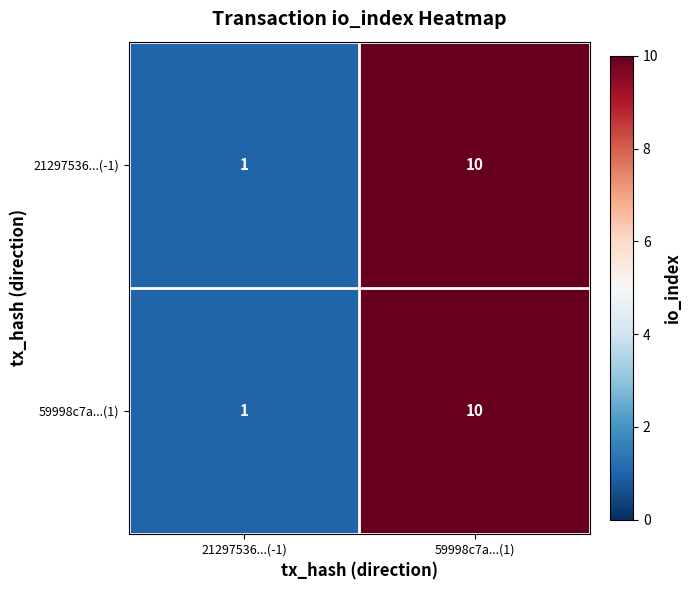

At which label is 59998c7a...(1) closest to 5?

21297536...(-1)